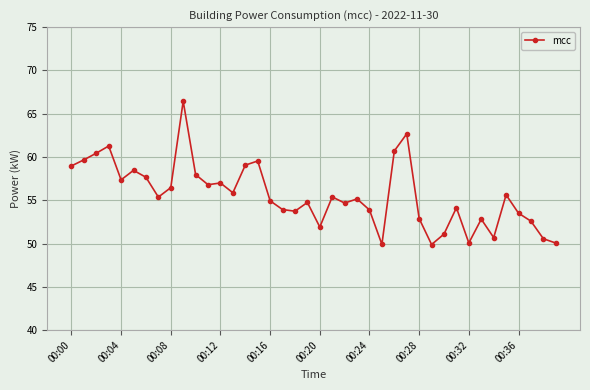

True or false: there are more than 2 points higher than both neighbors.

True